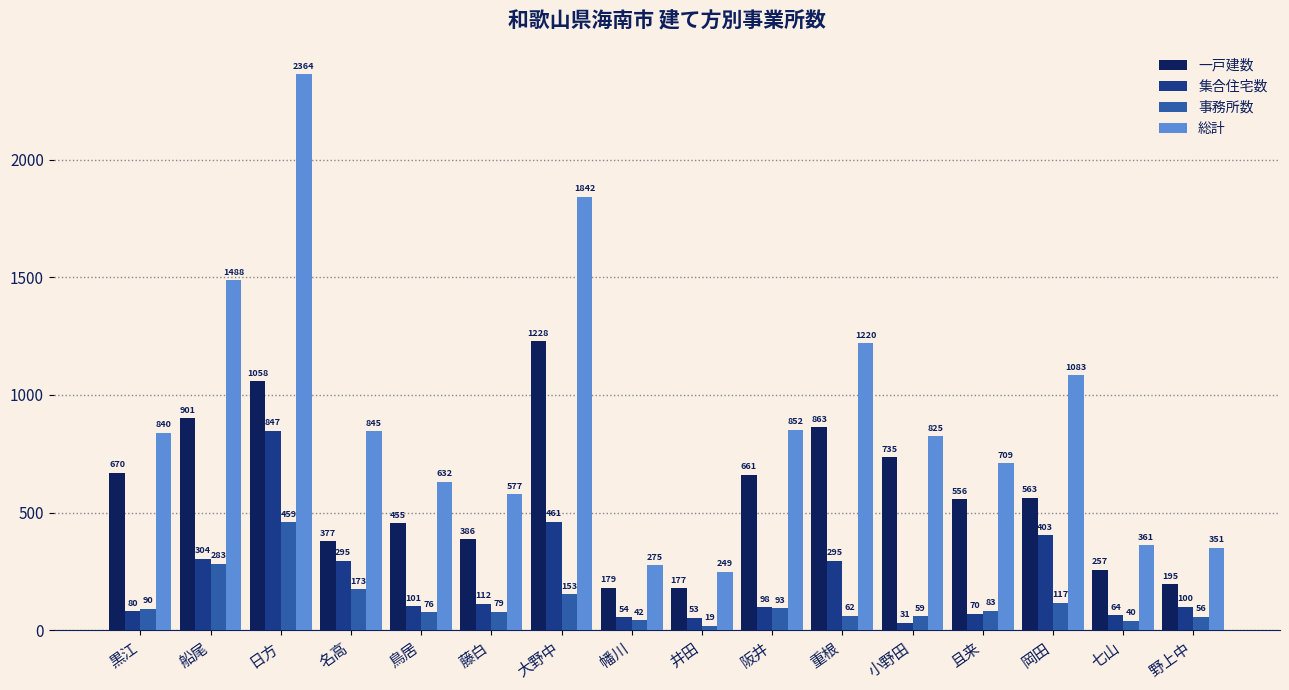

What is the value of the 一戸建数 bar at the 12th from the left?

735